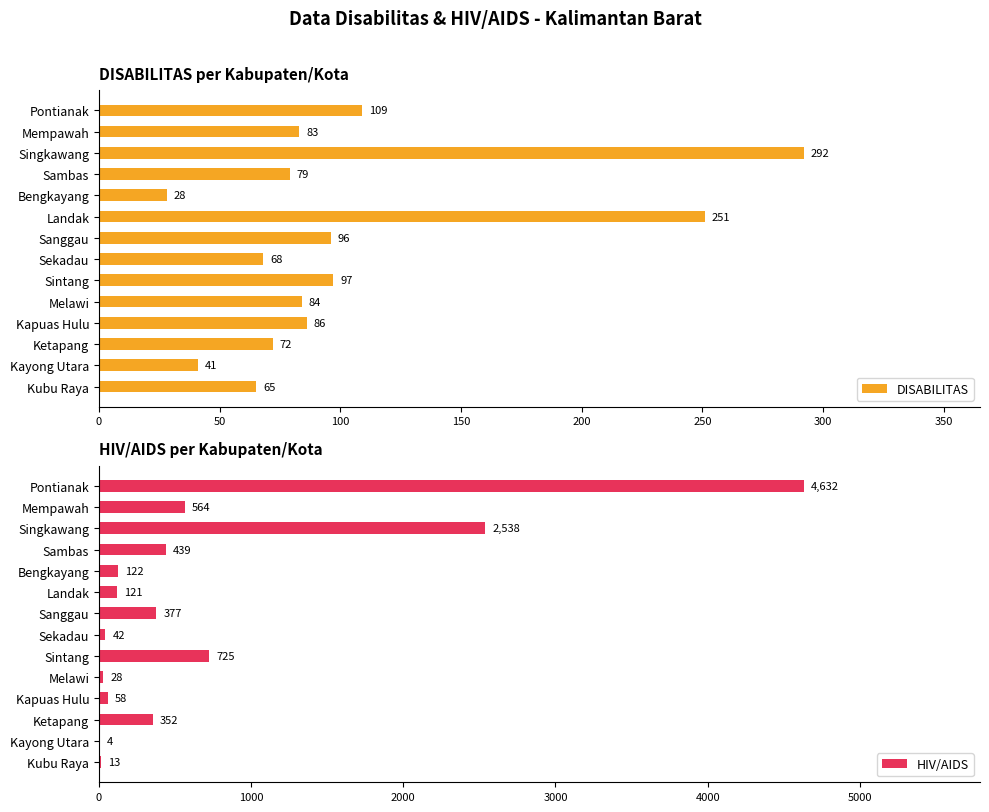

What is the difference between the second highest and second lowest values in the DISABILITAS series?

210